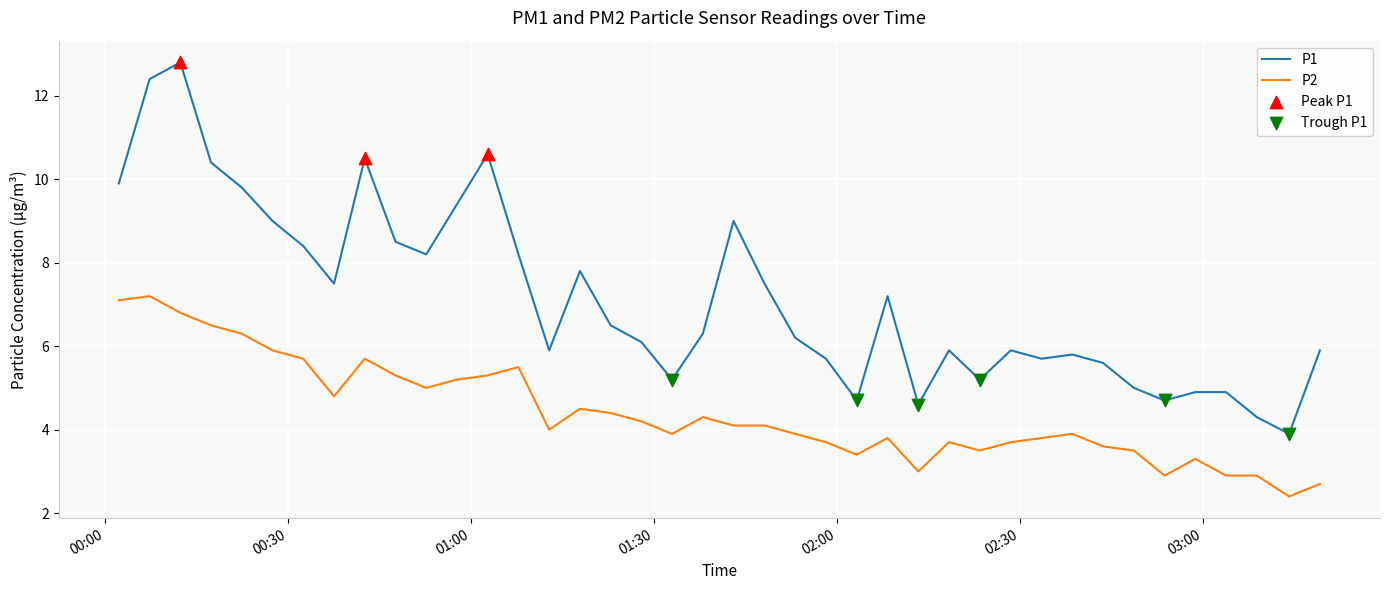

What is the greatest value displayed?

12.8